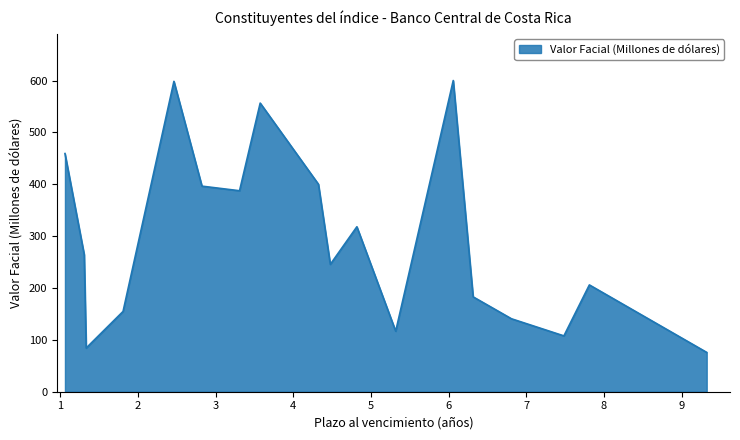

Does the chart display data point markers on the line(s)?

No